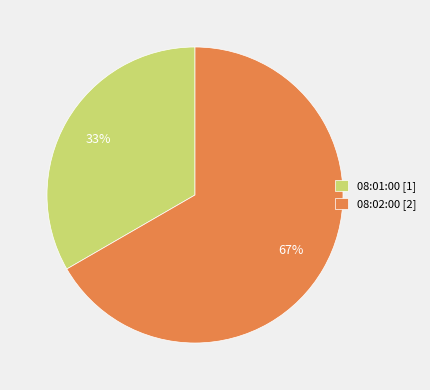

Rank the categories by value from highest to lowest.

08:02:00, 08:01:00